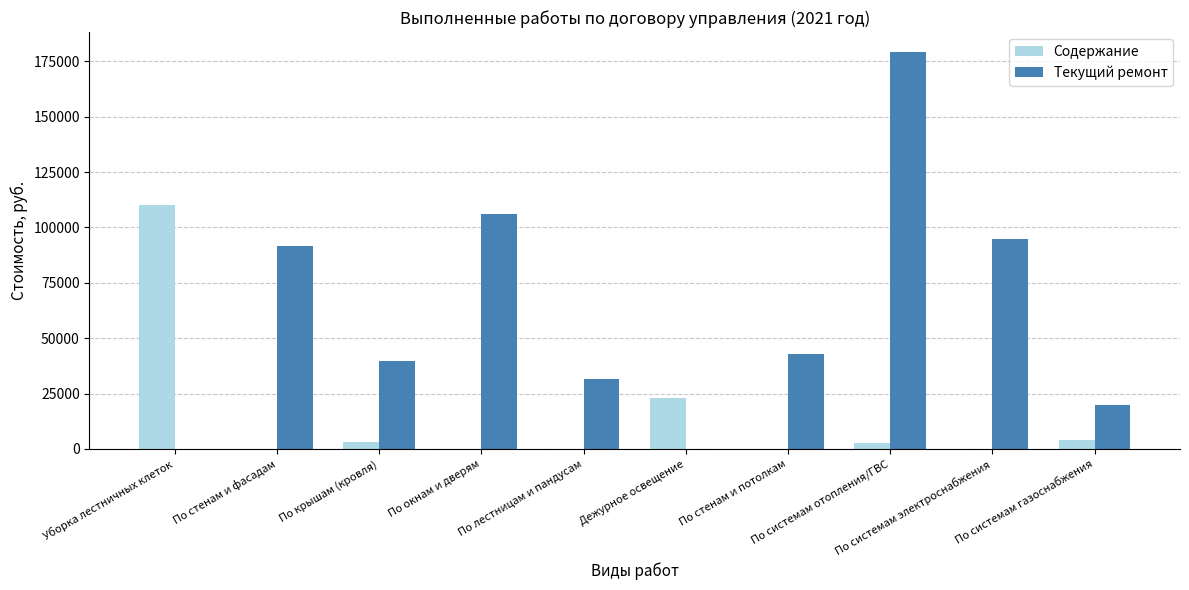

What are all the series names shown in the legend?

Содержание, Текущий ремонт